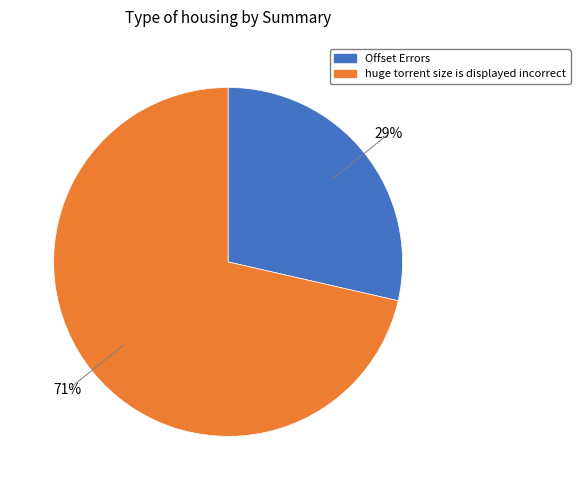

How many segments does this pie chart have?

2